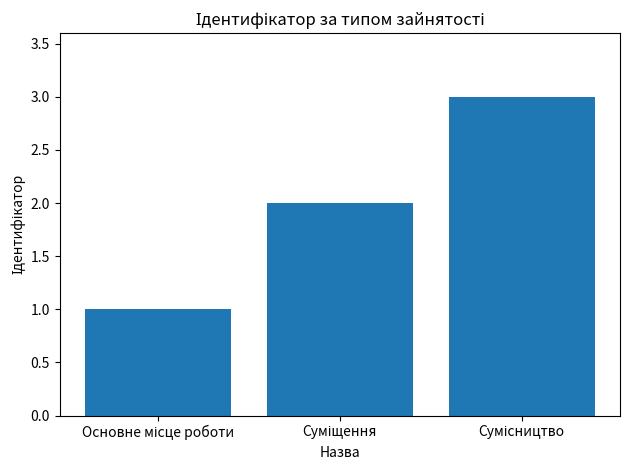

What is the greatest value displayed?

3